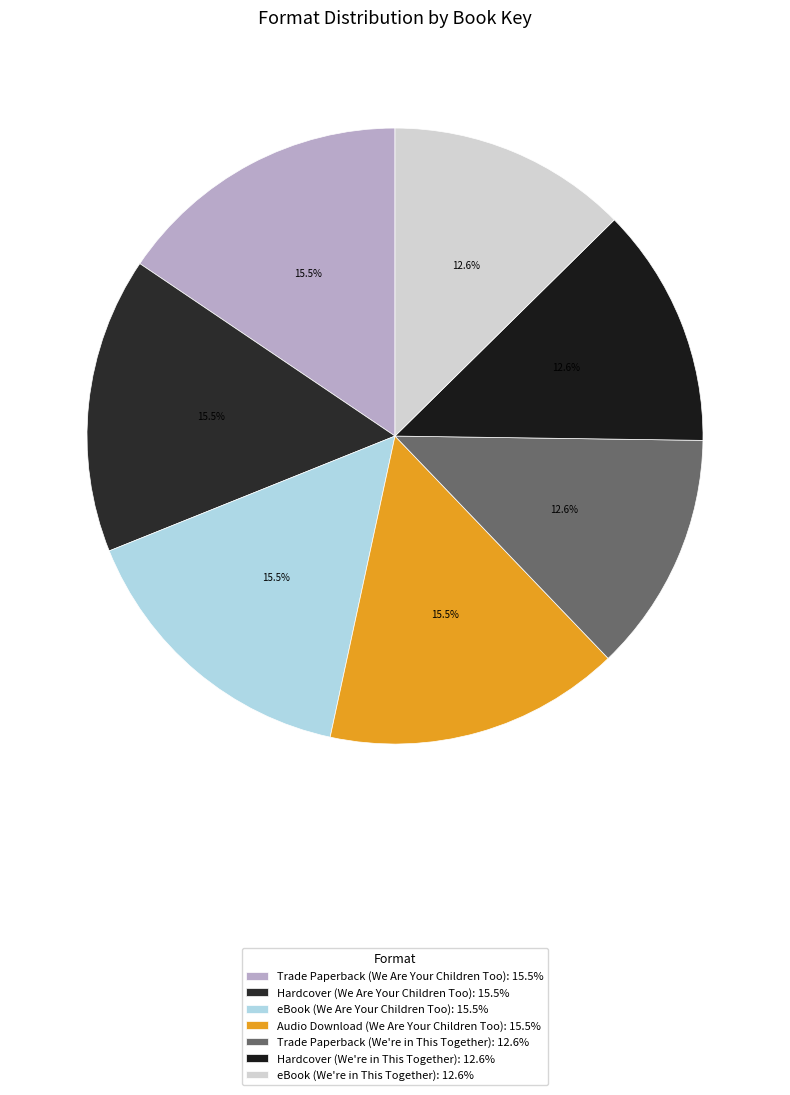

Is there a majority slice in this chart?

No